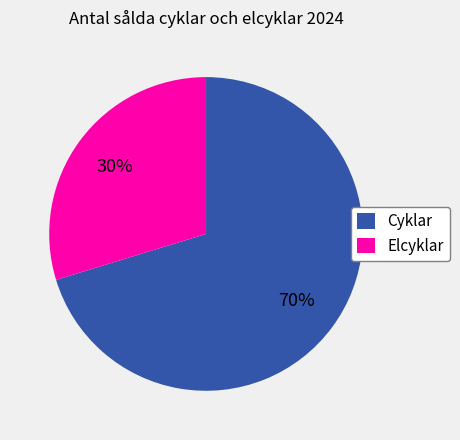

Does any single category account for the majority?

Yes